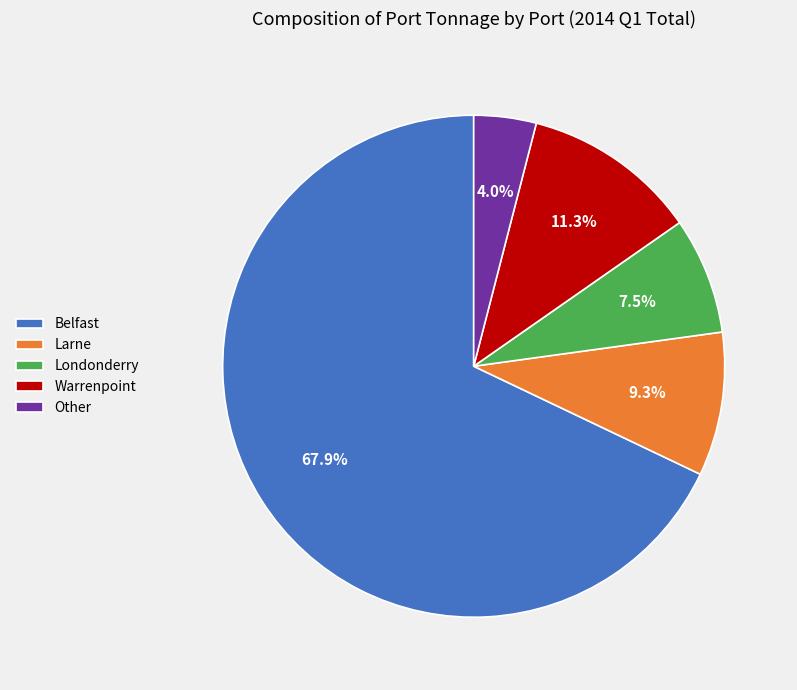

To the nearest percent, what is the difference between the Belfast and Warrenpoint slice percentages?

57%